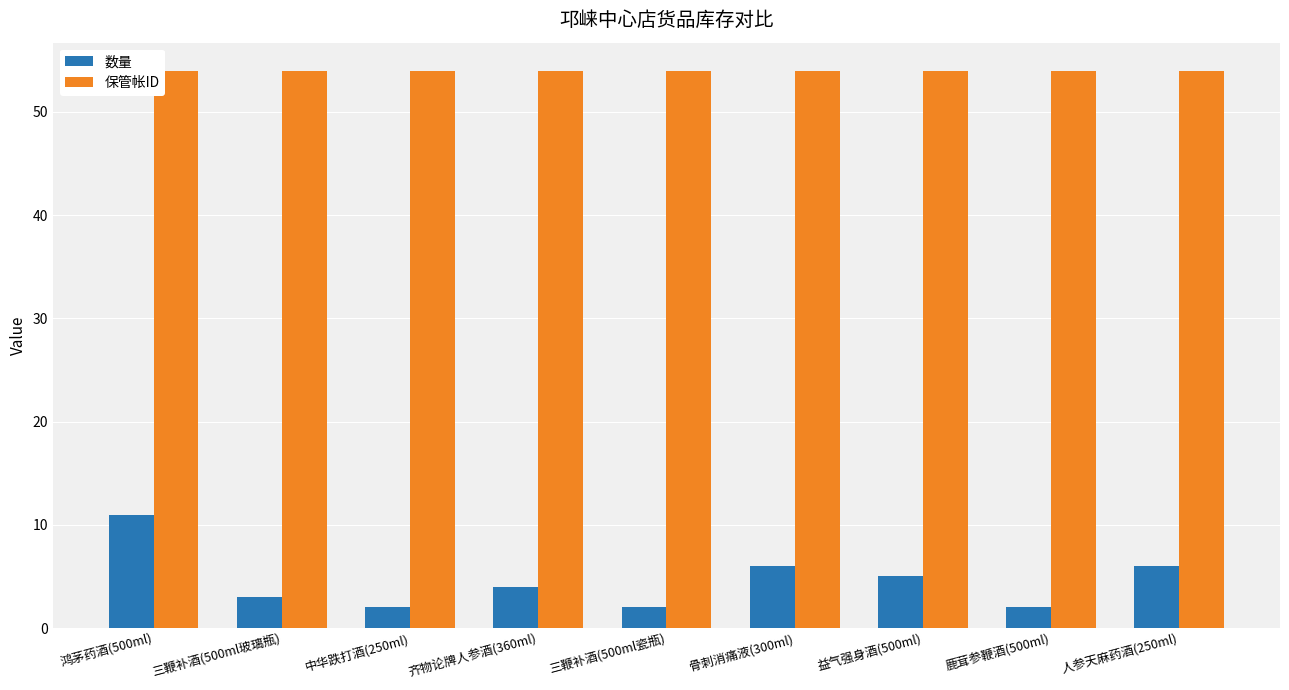

Rank the series by their maximum value, from lowest to highest.

数量, 保管帐ID